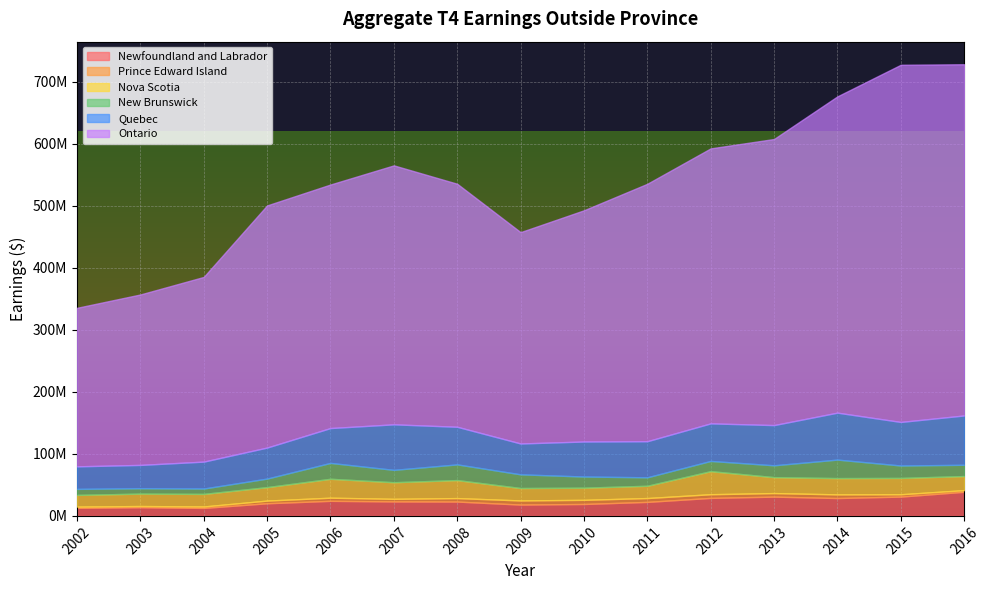

What is the maximum value for Newfoundland and Labrador?

38904400